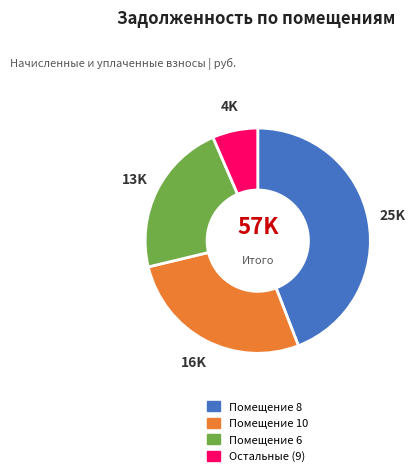

Count the number of slices in the pie.

4